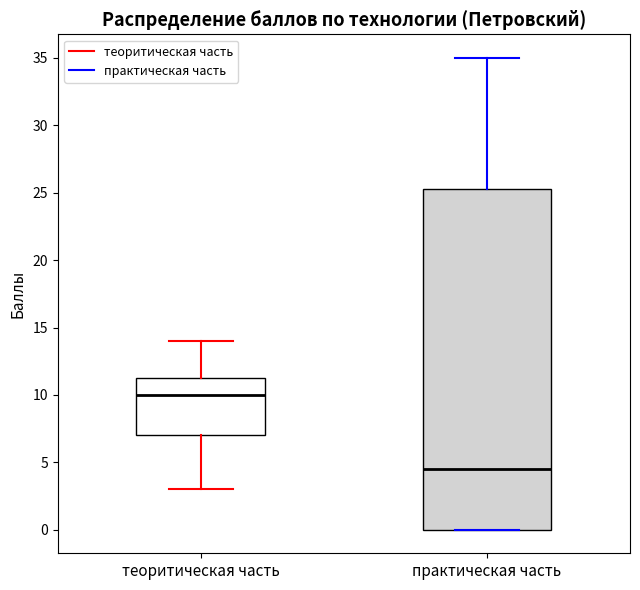

Where is the upper edge of the box for теоритическая часть on the y-axis? The values are not printed on the chart, so give them approximately, as read against the axis.

11.5